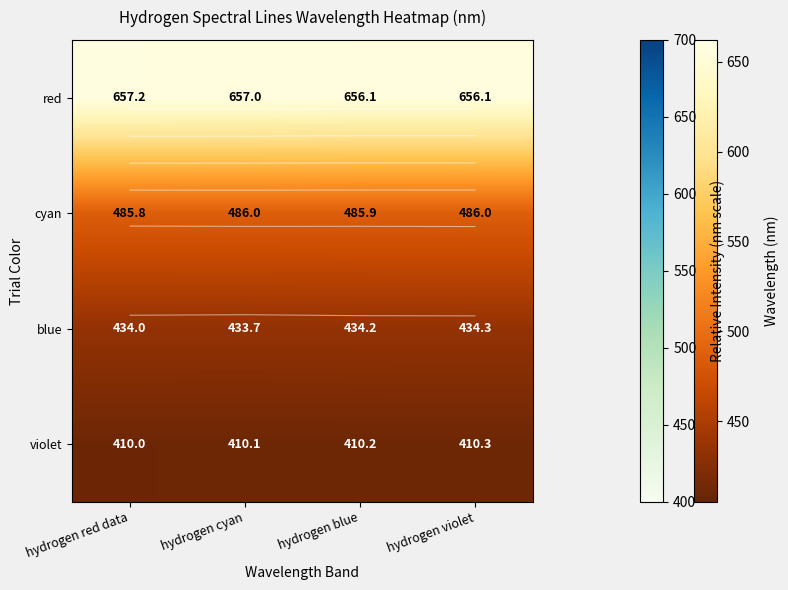

The value of violet at hydrogen red data is 410.0. True or false?

True